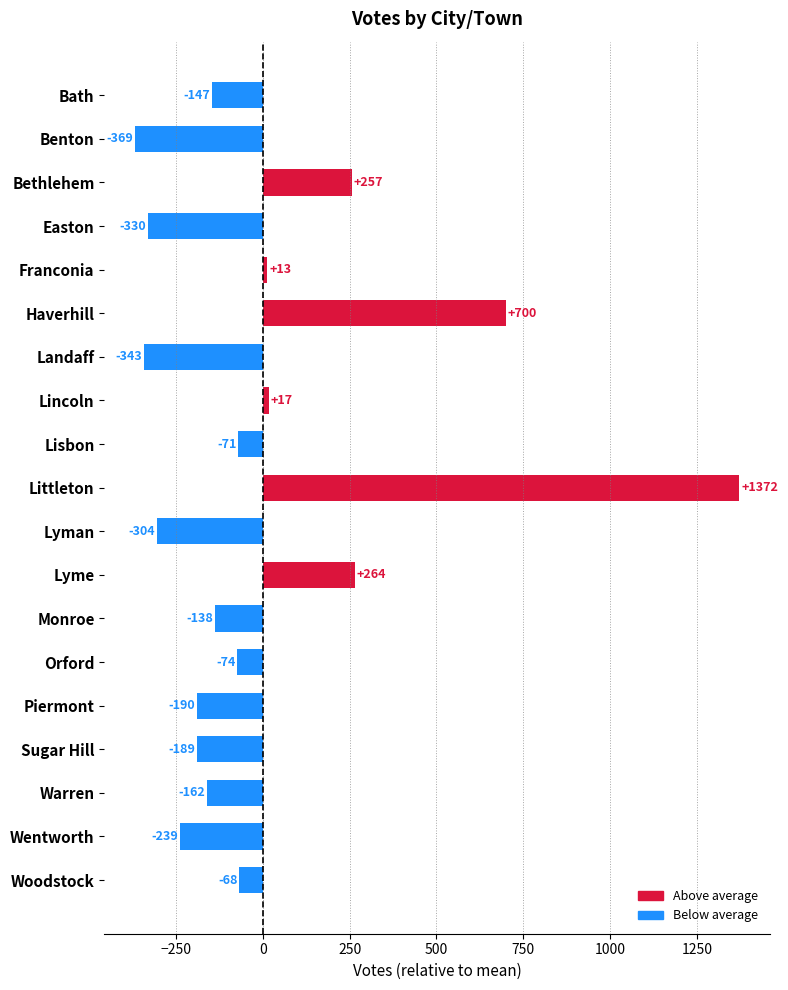

What is the label of the 19th bar from the top?

Woodstock